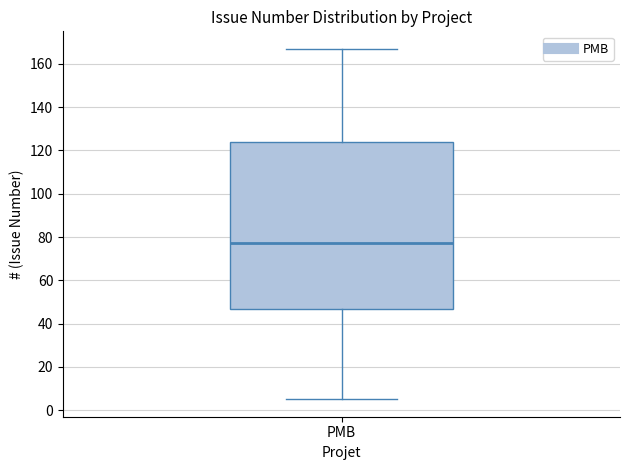

Transcribe this box plot: give where the median line is, the range the box spans, and where the two whiskers end, as read against the y-axis. The values are not printed on the chart, so give them approximately, as read against the axis.

median 78, box 46 to 124, whiskers 6 to 168